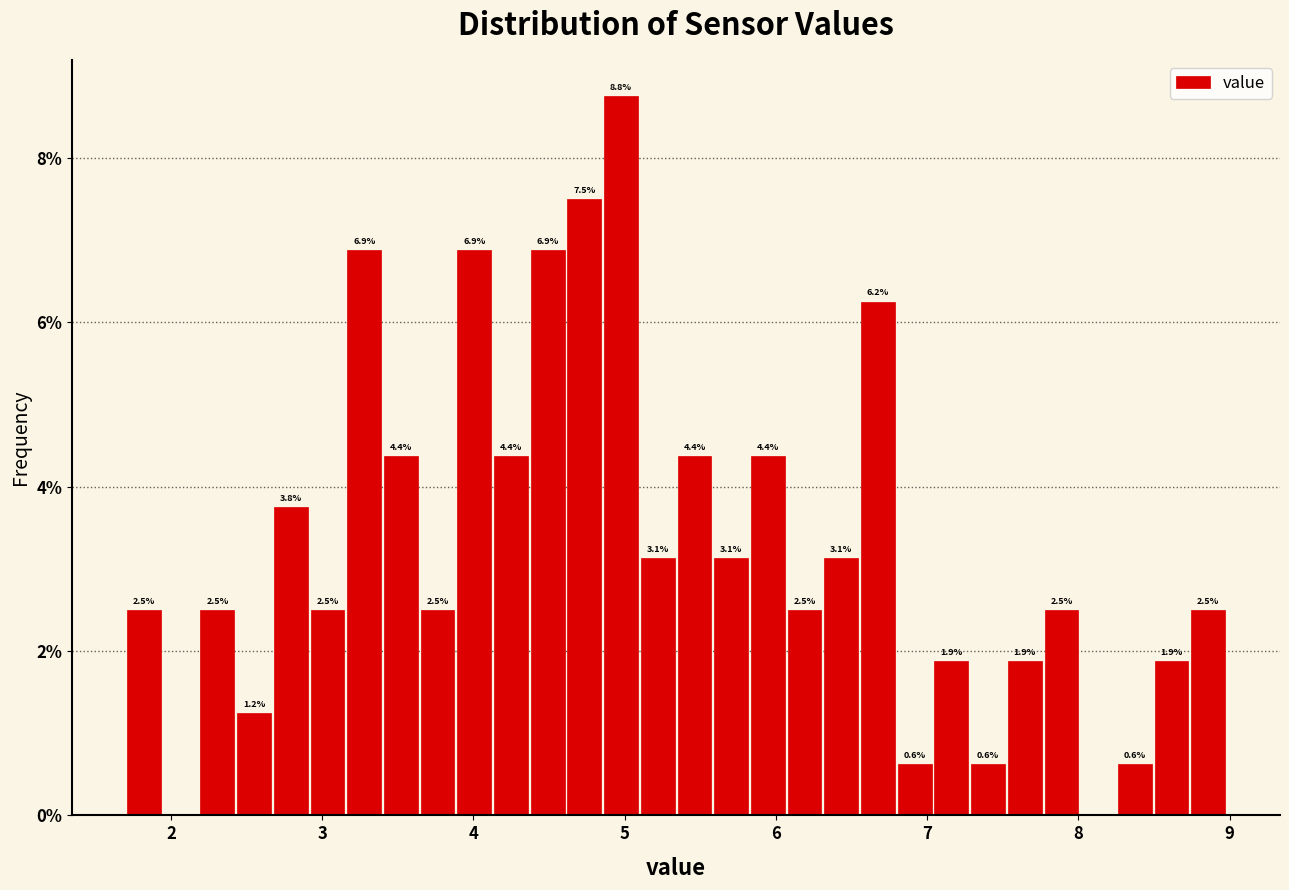

Around what value on the x-axis is the tallest bar? Give the approximate position of its centre, as read against the axis.

5.0